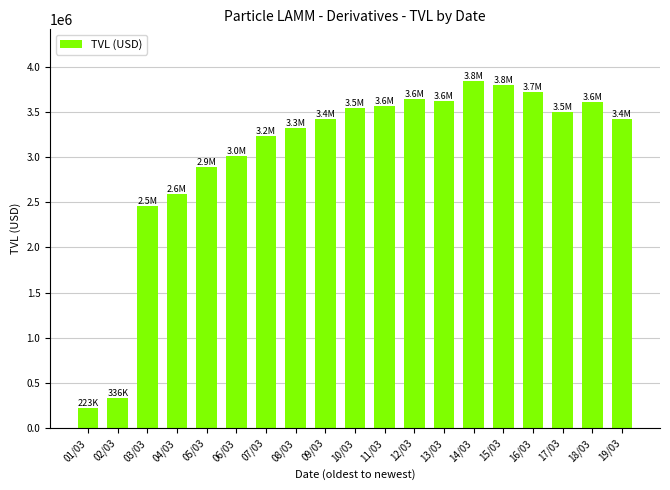

Is it true that the value at 09/03 is 3418409.1?

True